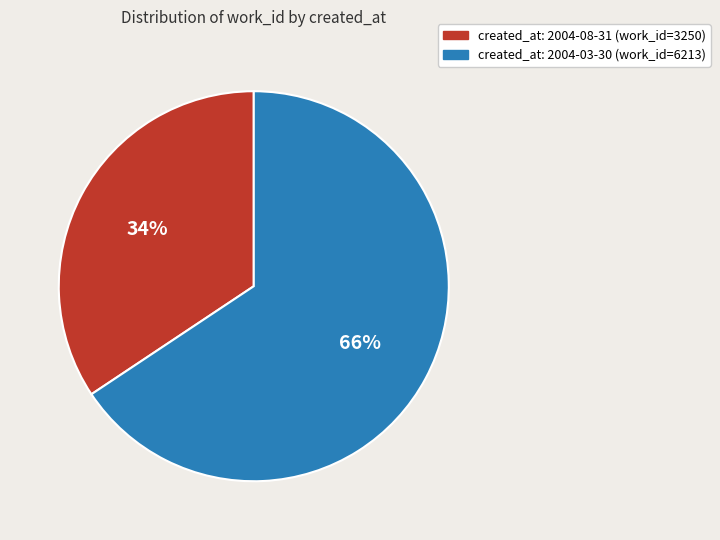

Does any single category account for the majority?

Yes